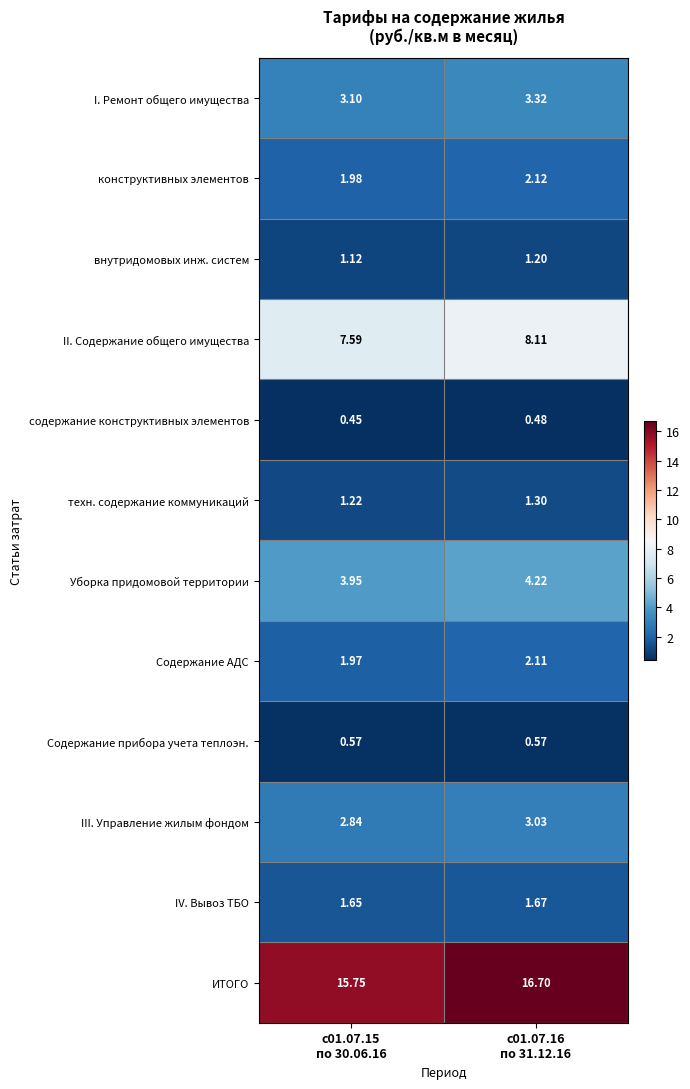

Rank the series by their maximum value, from highest to lowest.

ИТОГО, II. Содержание общего имущества, Уборка придомовой территории, I. Ремонт общего имущества, III. Управление жилым фондом, конструктивных элементов, Содержание АДС, IV. Вывоз ТБО, техн. содержание коммуникаций, внутридомовых инж. систем, Содержание прибора учета теплоэн., содержание конструктивных элементов